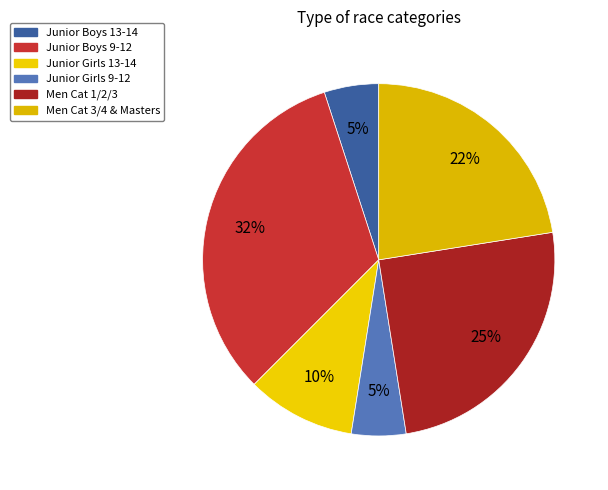

What portion of the pie excludes Junior Girls 13-14?

90.0%